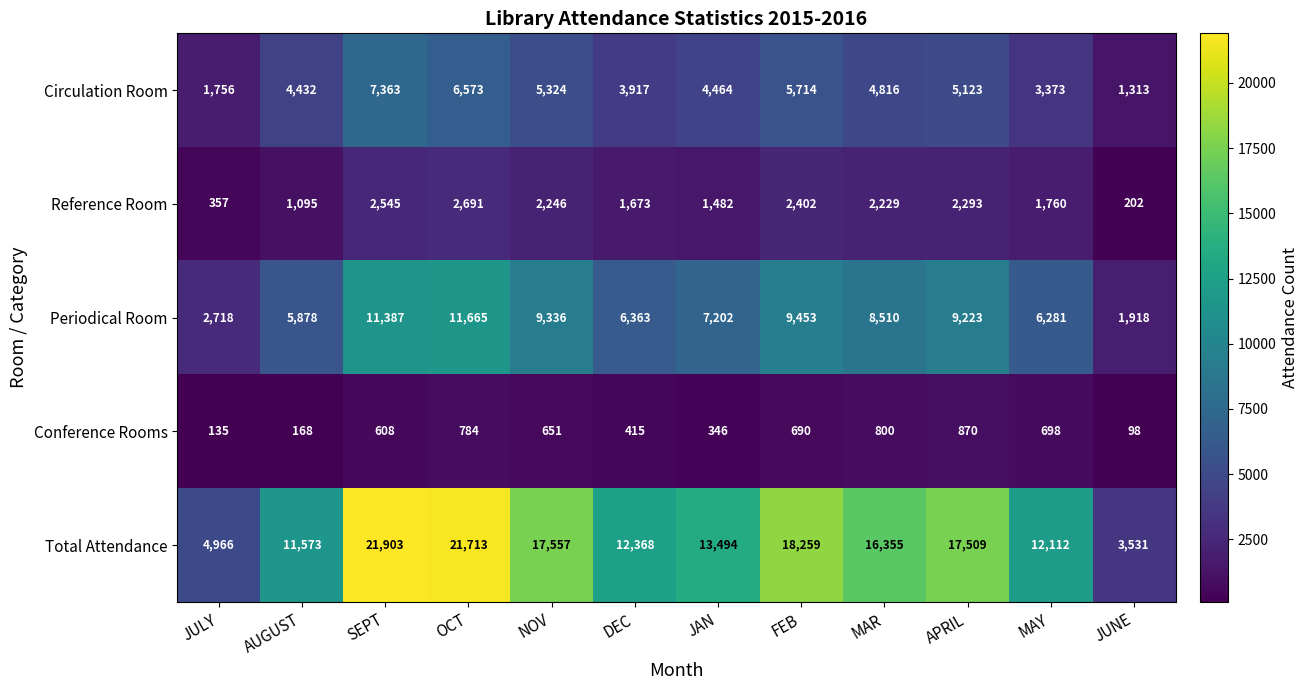

What is the difference between the maximum and minimum values in the Reference Room series?

2489